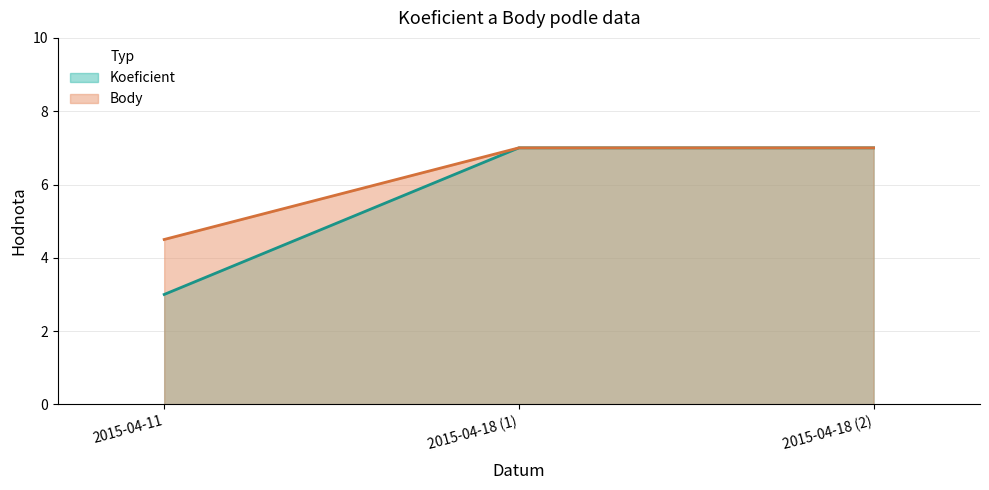

What is the total value across all series at 2015-04-18 (1)?

14.0